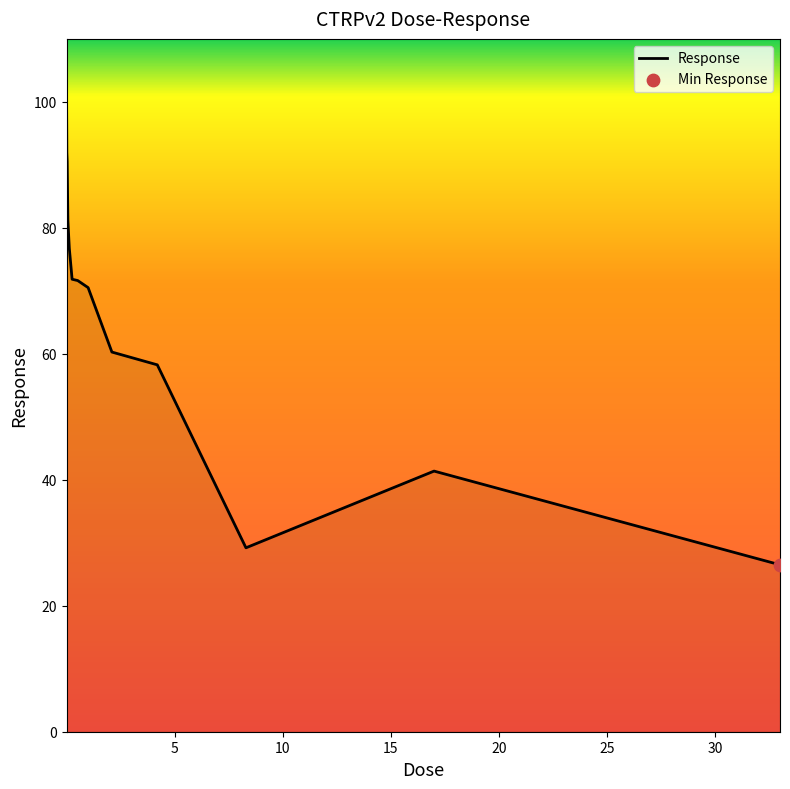

What is the smallest value displayed?

26.5